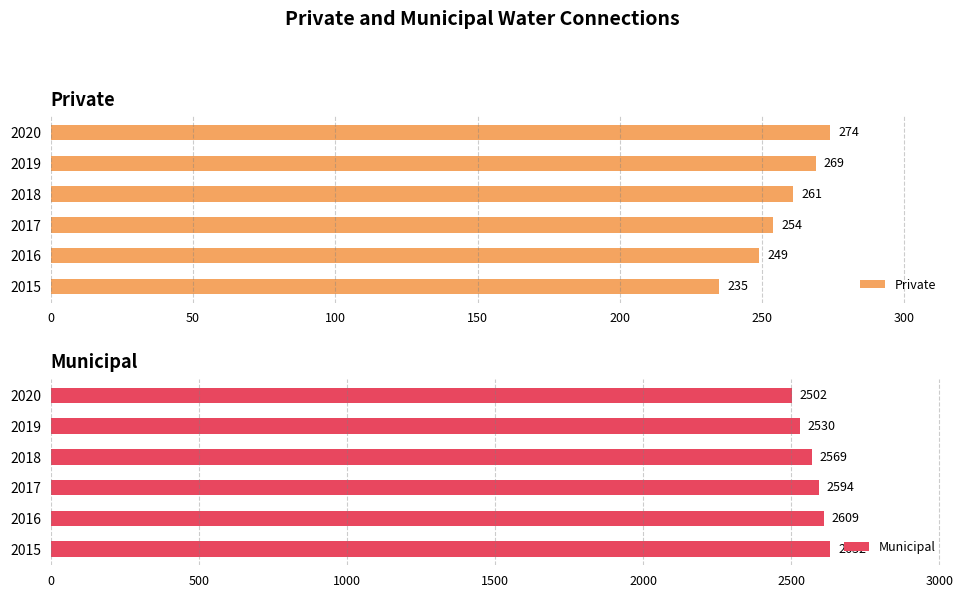

How many groups of bars are there?

6